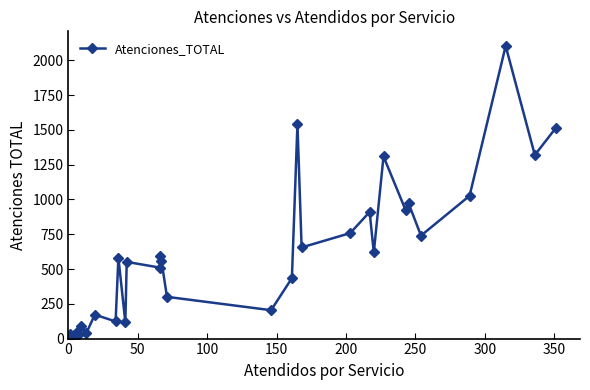

What is the difference between the second highest and minimum values?

1538